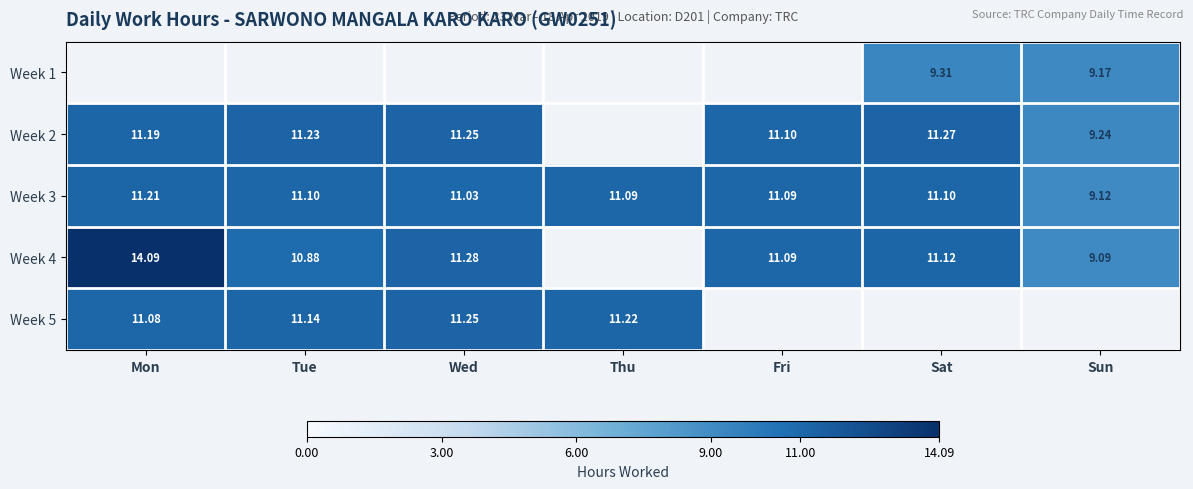

At which label is Week 3 closest to 10?

Sun